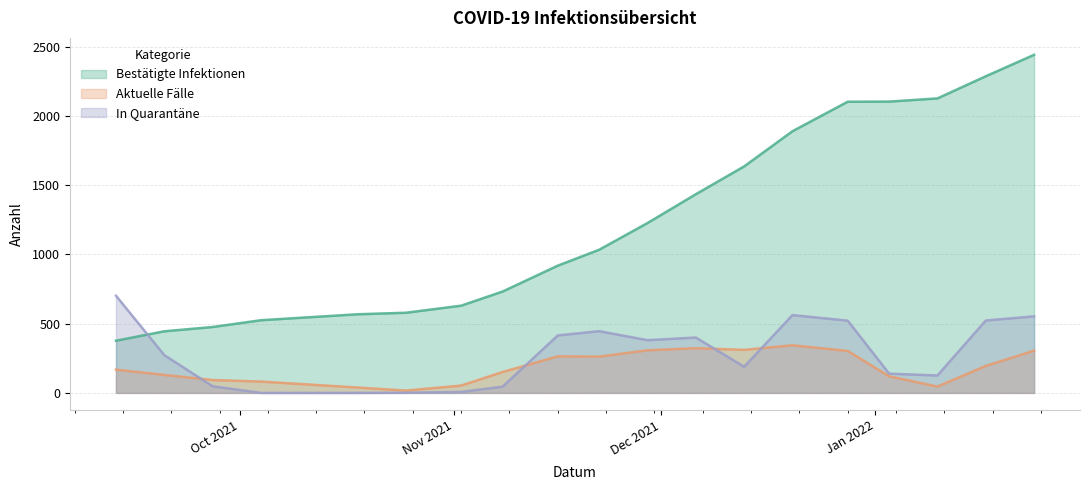

True or false: Bestätigte Infektionen has a value of 1828 at 2021-11-29.

False